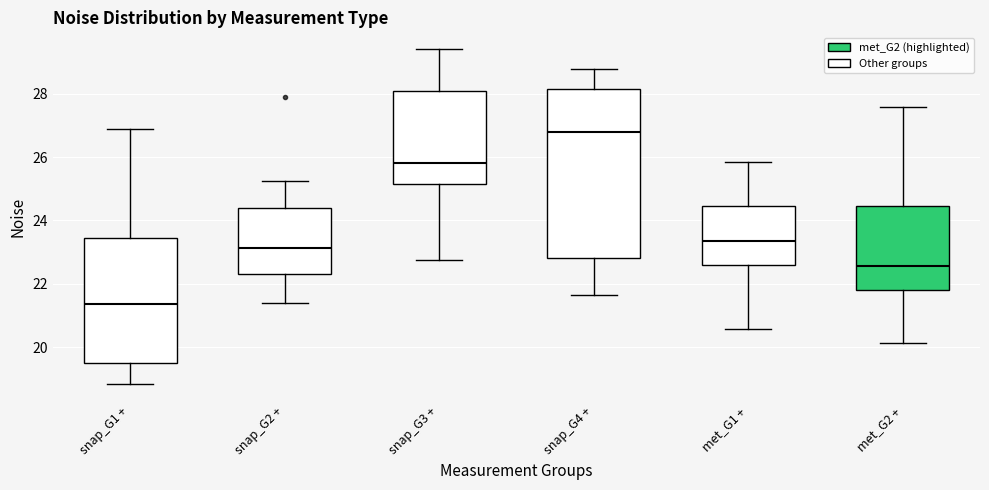

Reading left to right, transcribe this box plot: for each box, give where its median line is, the range the box spans, and where its two whiskers end, as read against the y-axis. The values are not printed on the chart, so give them approximately, as read against the axis.

snap_G1 +: median 21.4, box 19.4 to 23.4, whiskers 18.8 to 26.8
snap_G2 +: median 23.2, box 22.4 to 24.4, whiskers 21.4 to 25.2
snap_G3 +: median 25.8, box 25.2 to 28.0, whiskers 22.8 to 29.4
snap_G4 +: median 26.8, box 22.8 to 28.2, whiskers 21.6 to 28.8
met_G1 +: median 23.4, box 22.6 to 24.4, whiskers 20.6 to 25.8
met_G2 +: median 22.6, box 21.8 to 24.4, whiskers 20.2 to 27.6